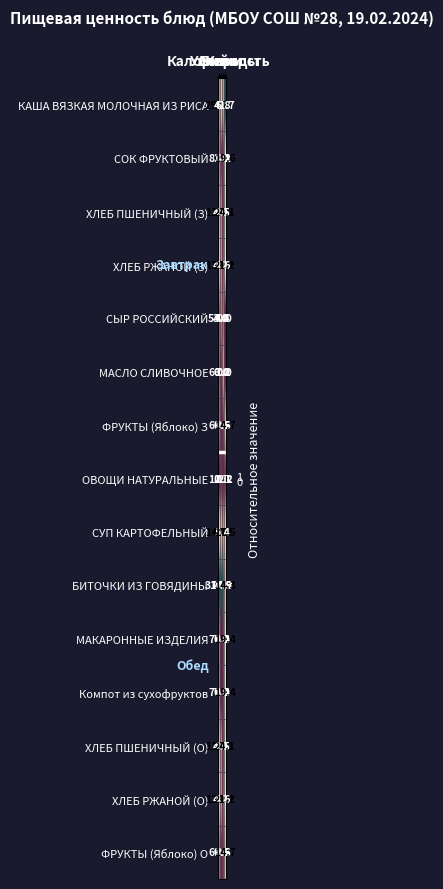

What is the spread (max minus min) of values at Углеводы?

41.7